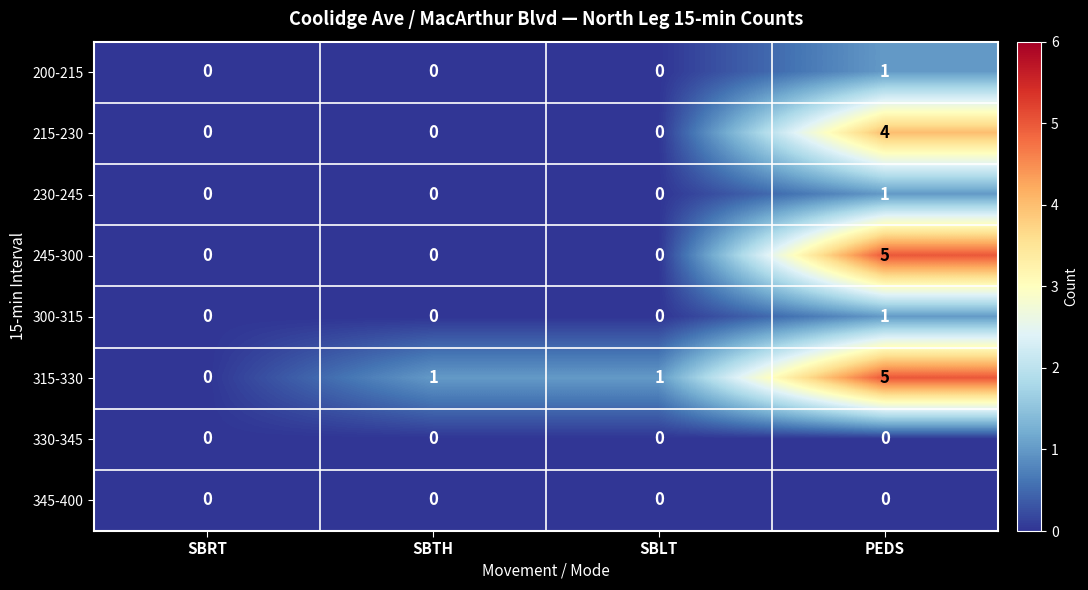

True or false: 345-400 has a value of 0 at SBTH.

True